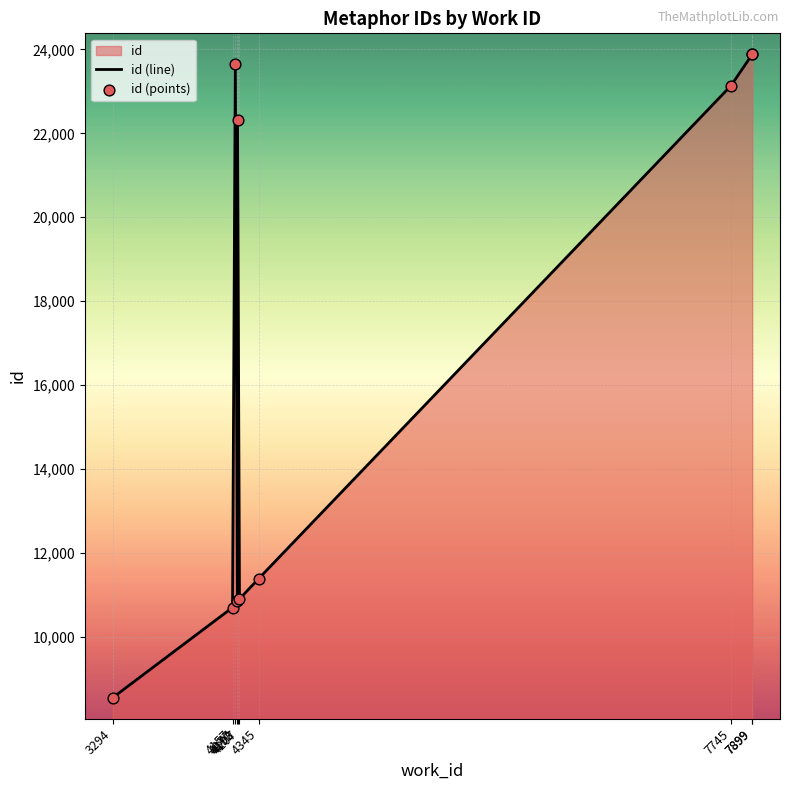

Is the value of id (line) at 7899 greater than the value of id (points) at 4193?

Yes